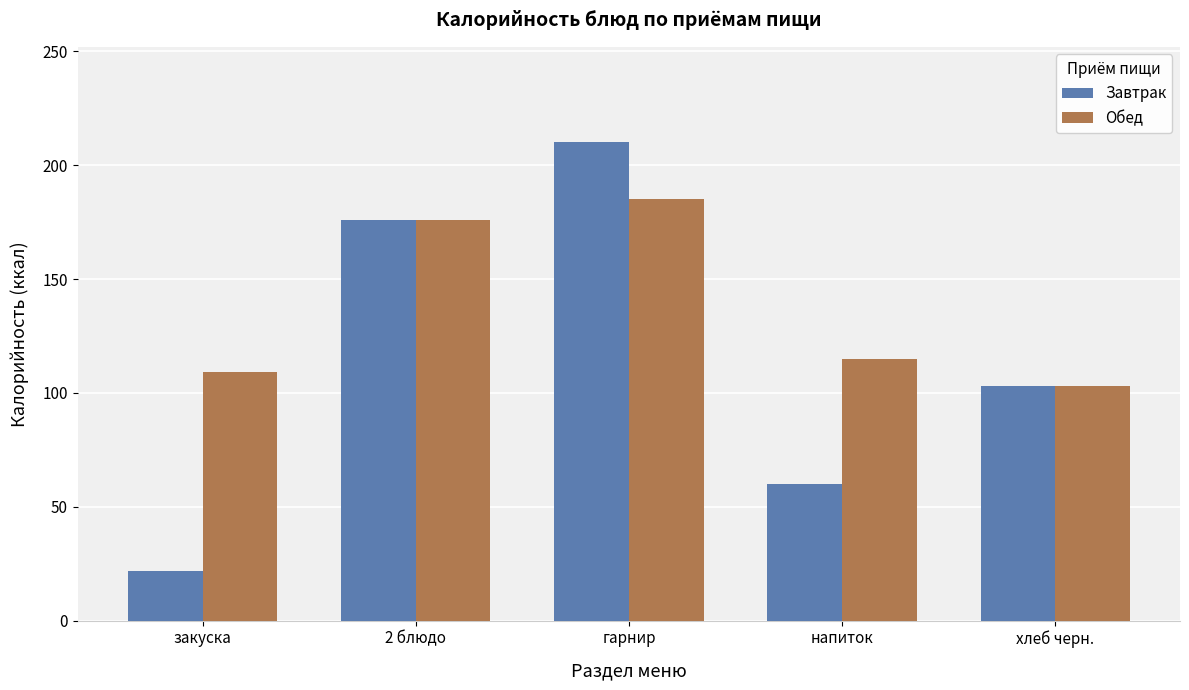

True or false: Завтрак has a value of 176 at 2 блюдо.

True